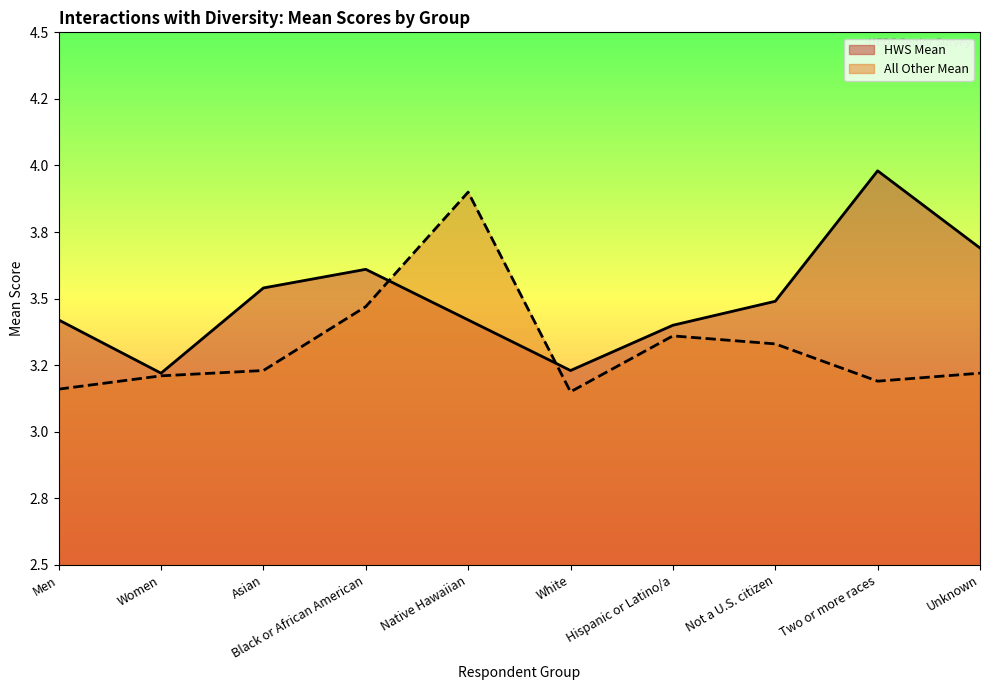

In HWS Mean, how many points are higher than both neighbors (excluding endpoints)?

2